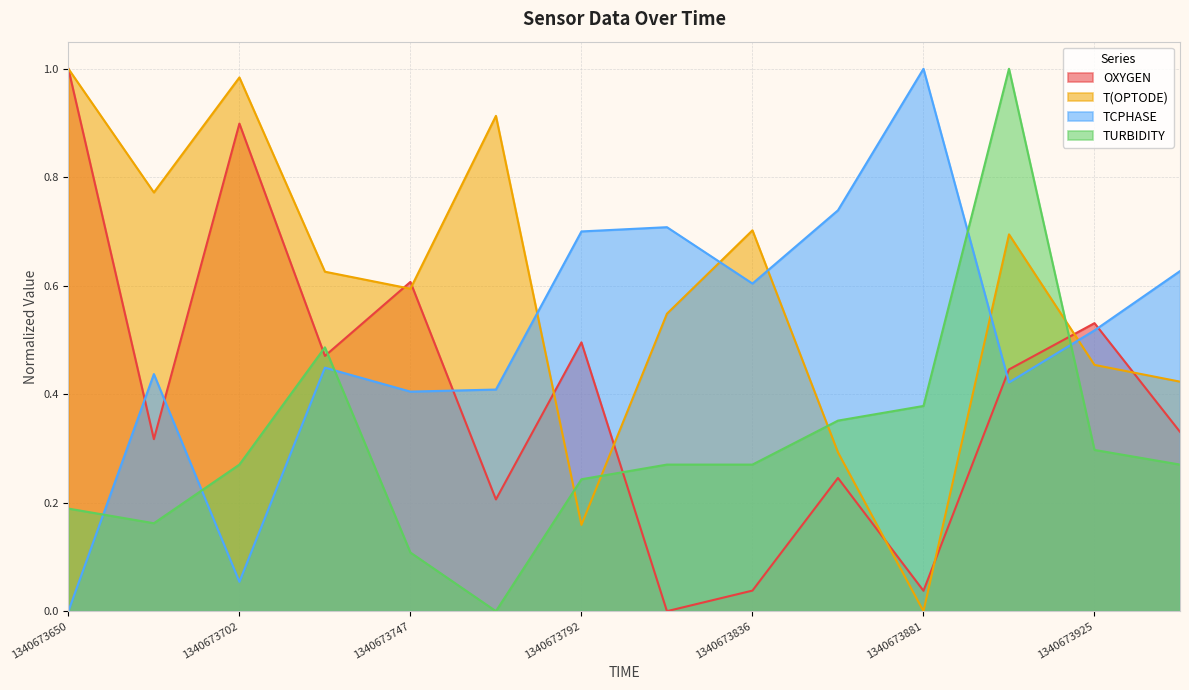

Does the chart have visible grid lines?

Yes